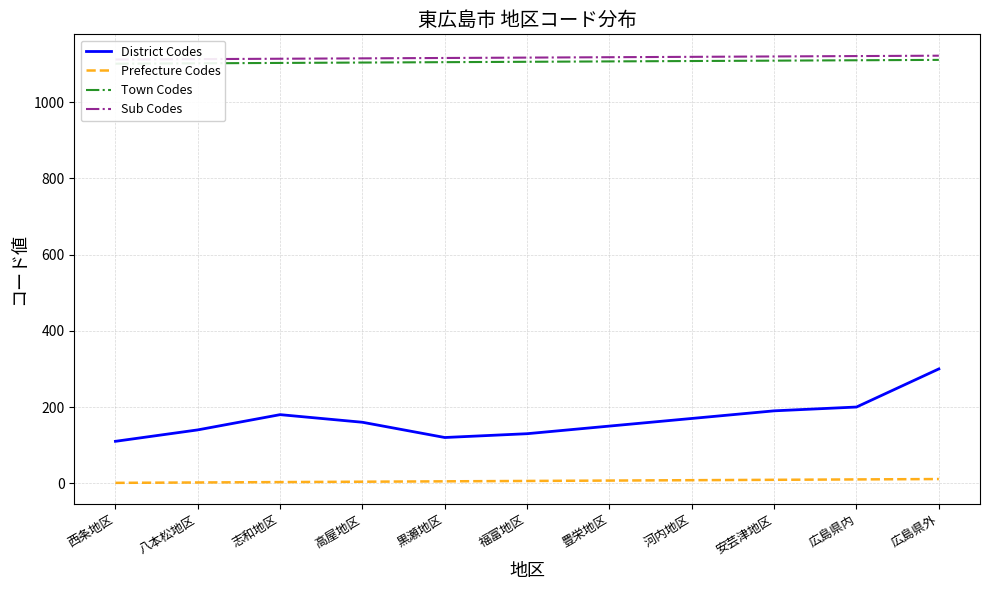

Which series changed the most between 八本松地区 and 高屋地区?

District Codes